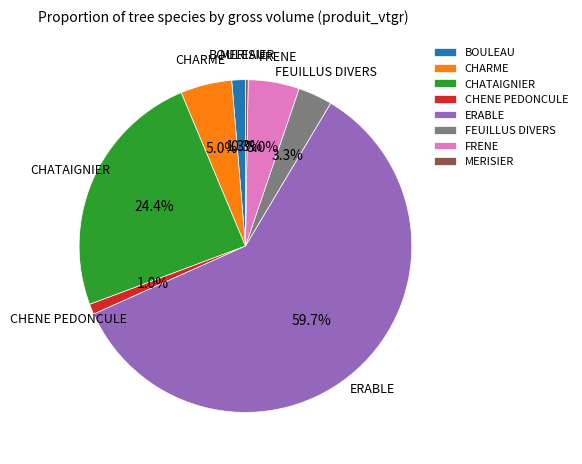

Which category has the biggest portion of the pie?

ERABLE